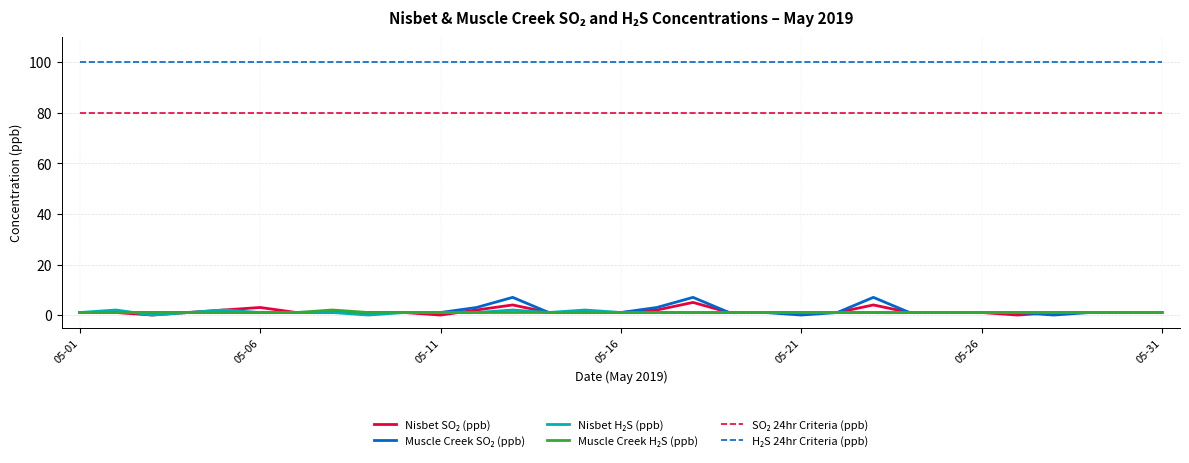

What is the maximum value shown in the chart?

100